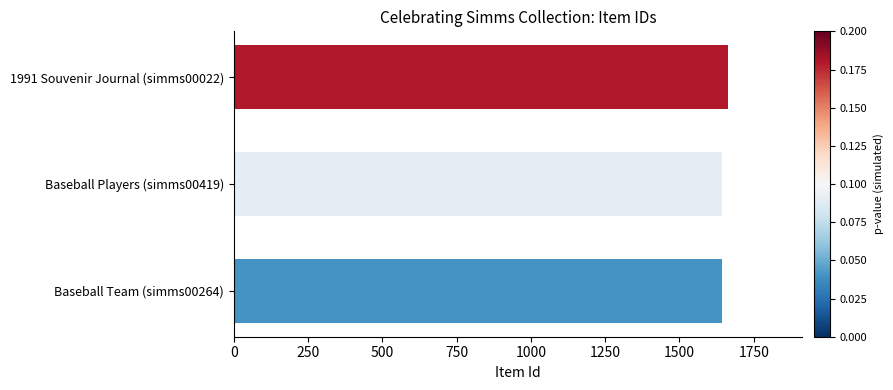

What is the label of the 2nd bar from the bottom?

Baseball Players (simms00419)